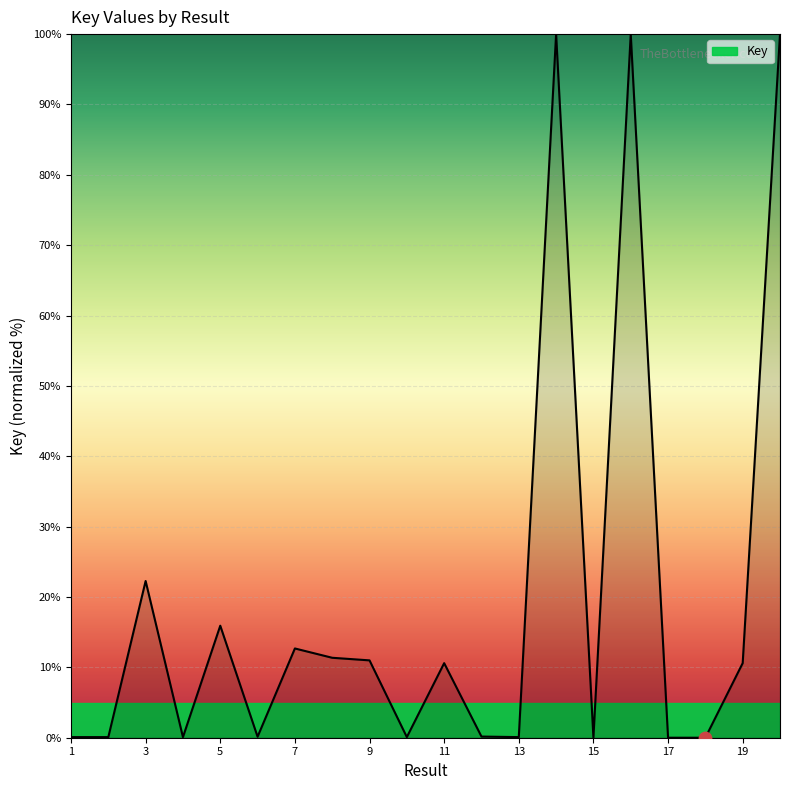

What is the greatest value displayed?

100.0